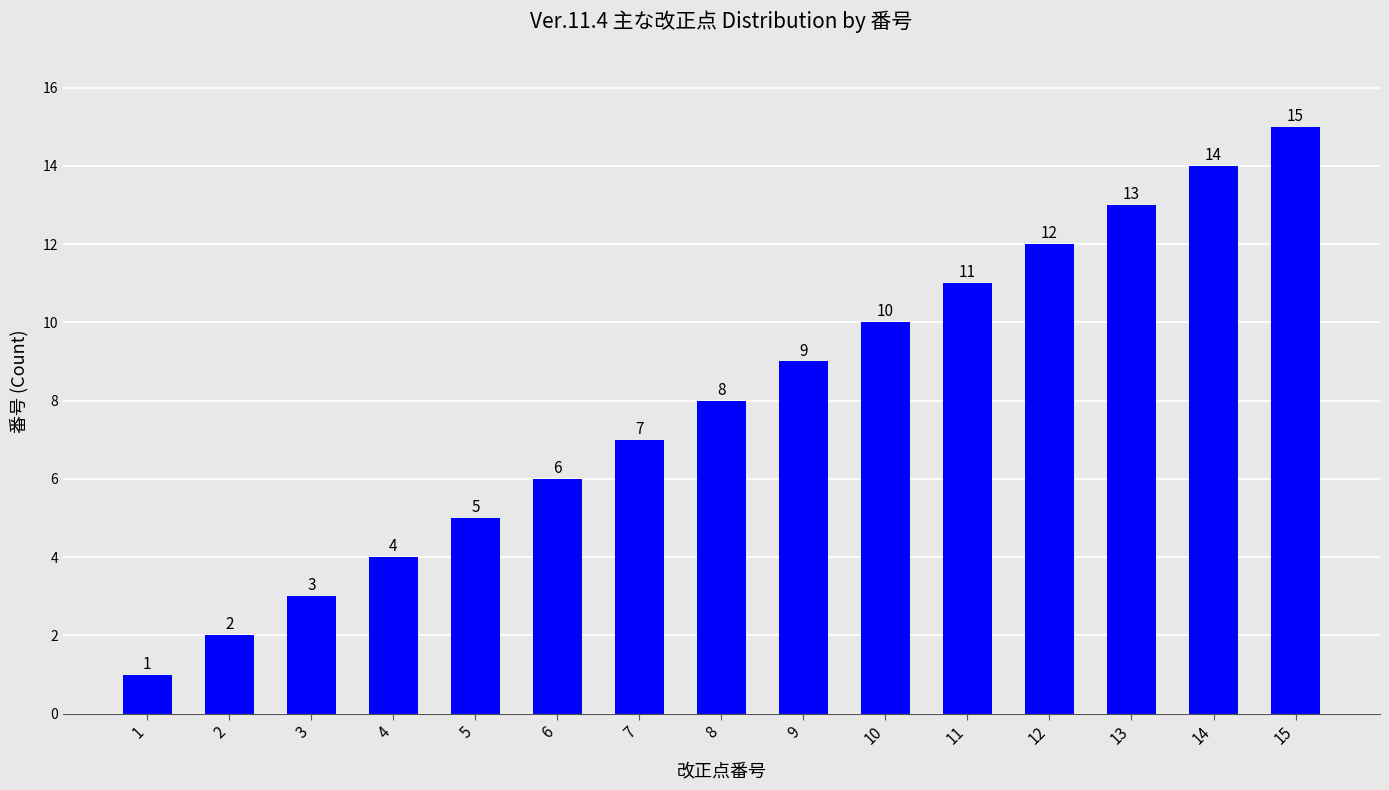

The value at 9 is 15. True or false?

False